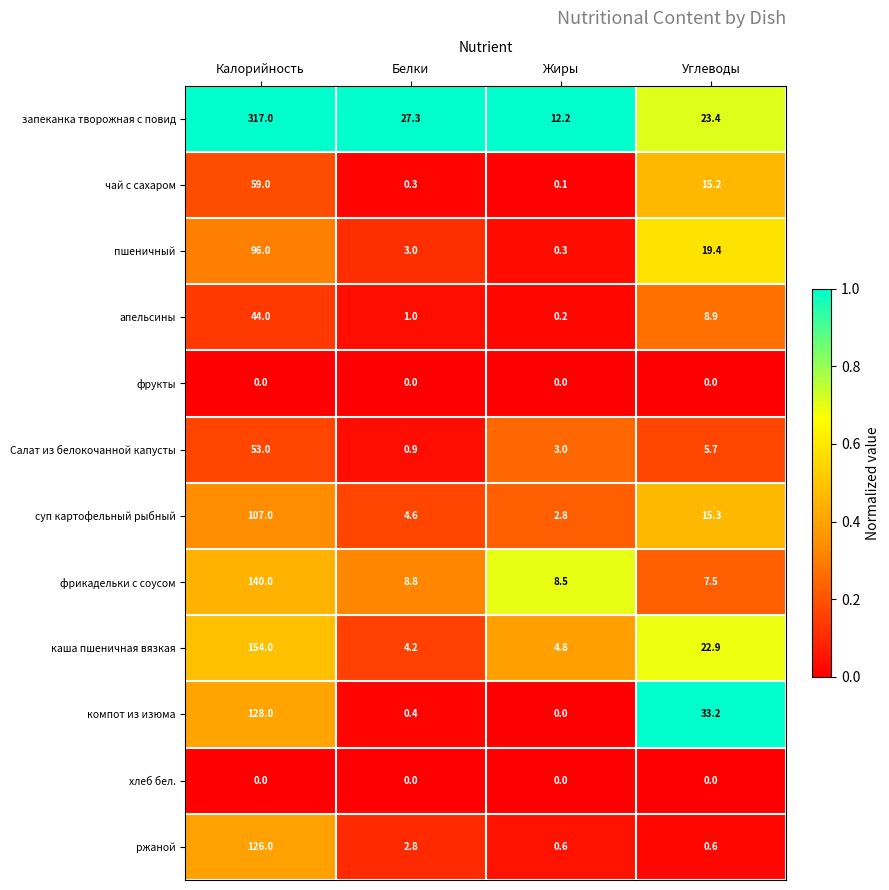

Between Жиры and Углеводы, which series saw the biggest shift?

компот из изюма